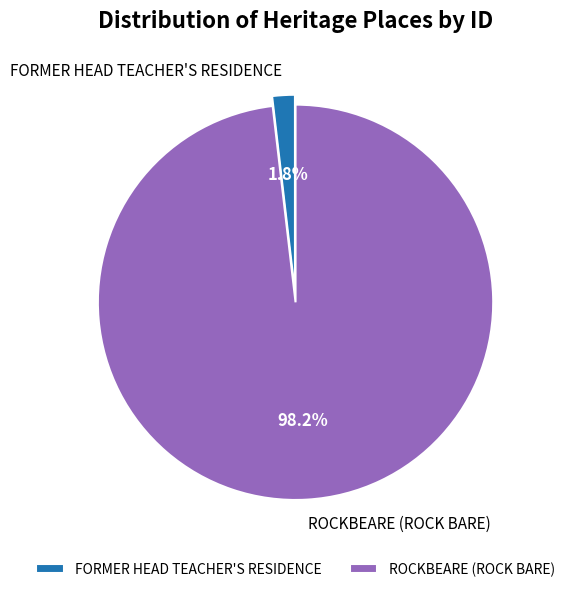

Between ROCKBEARE (ROCK BARE) and FORMER HEAD TEACHER'S RESIDENCE, which is larger?

ROCKBEARE (ROCK BARE)